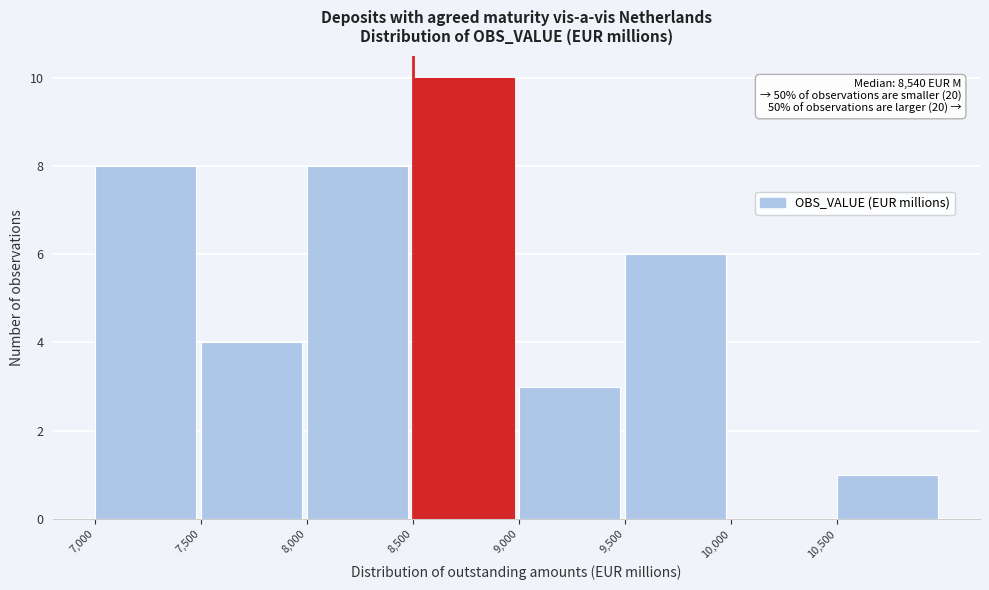

Which range on the x-axis has the tallest bar?

8500 to 9000